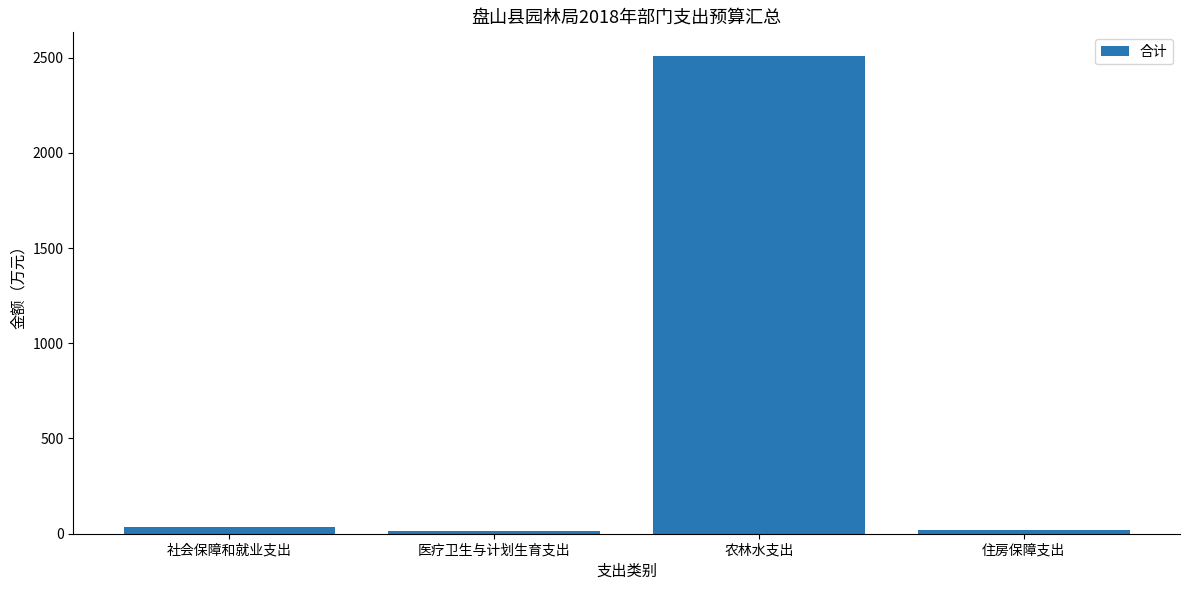

The value at 农林水支出 is 4381.8. True or false?

False